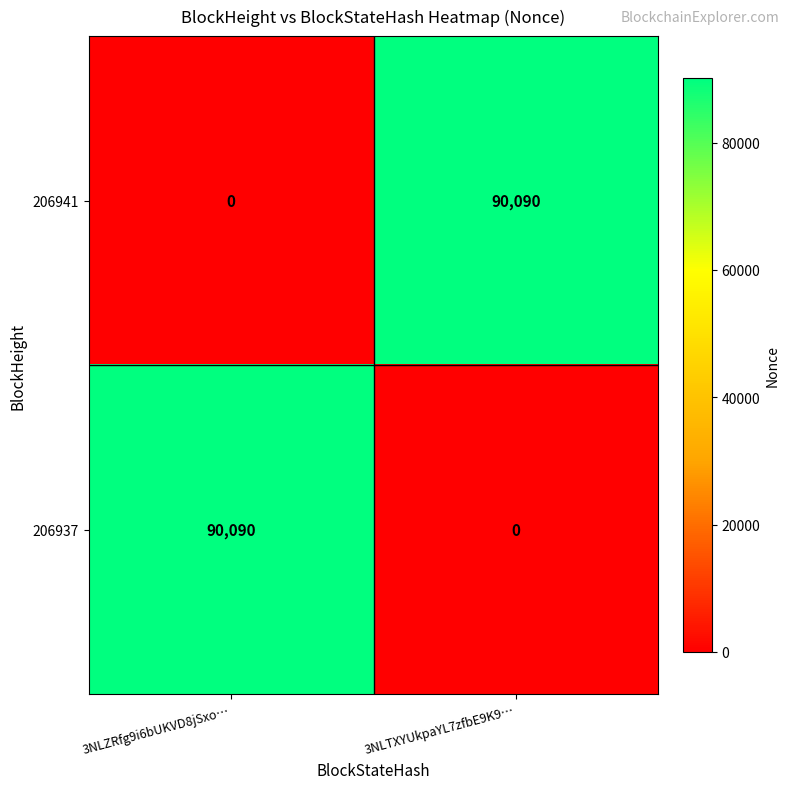

List the labels in order of 206937 value, smallest first.

3NLTXYUkpaYL7zfbE9K9…, 3NLZRfg9i6bUKVD8jSxo…